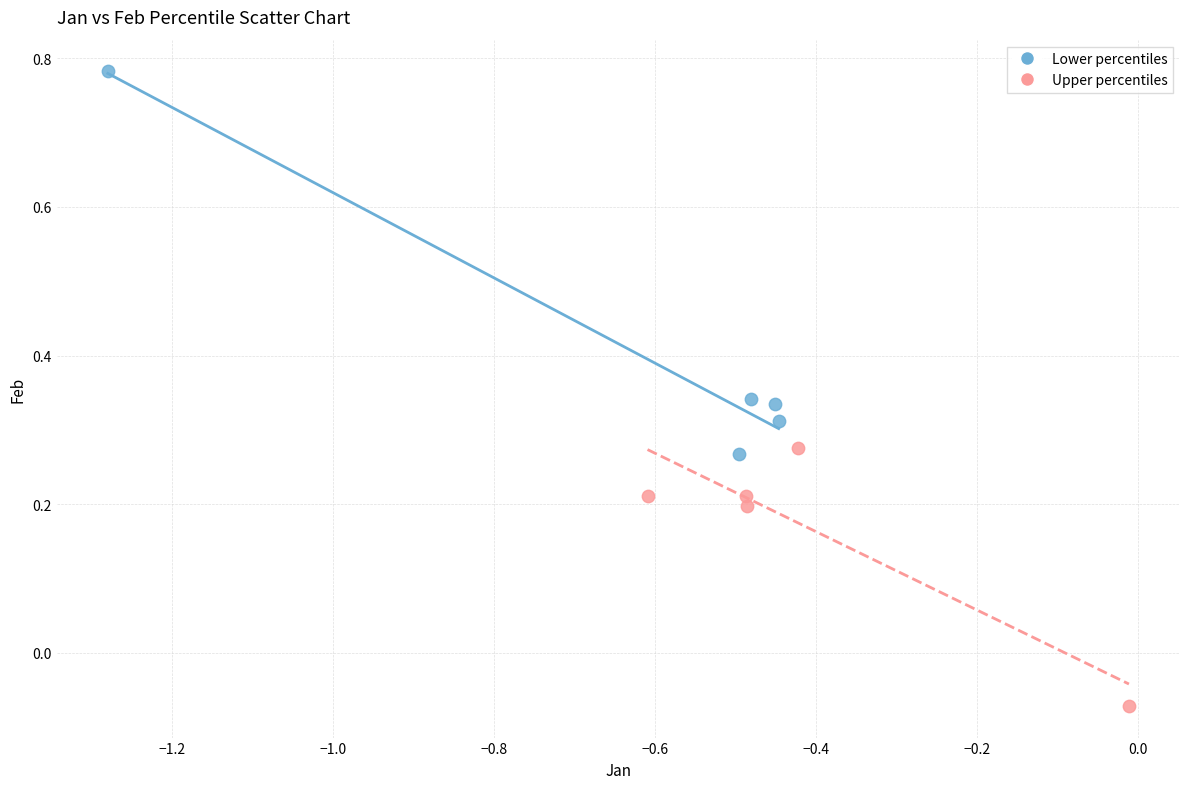

Which series contains the highest Y value?

Lower percentiles